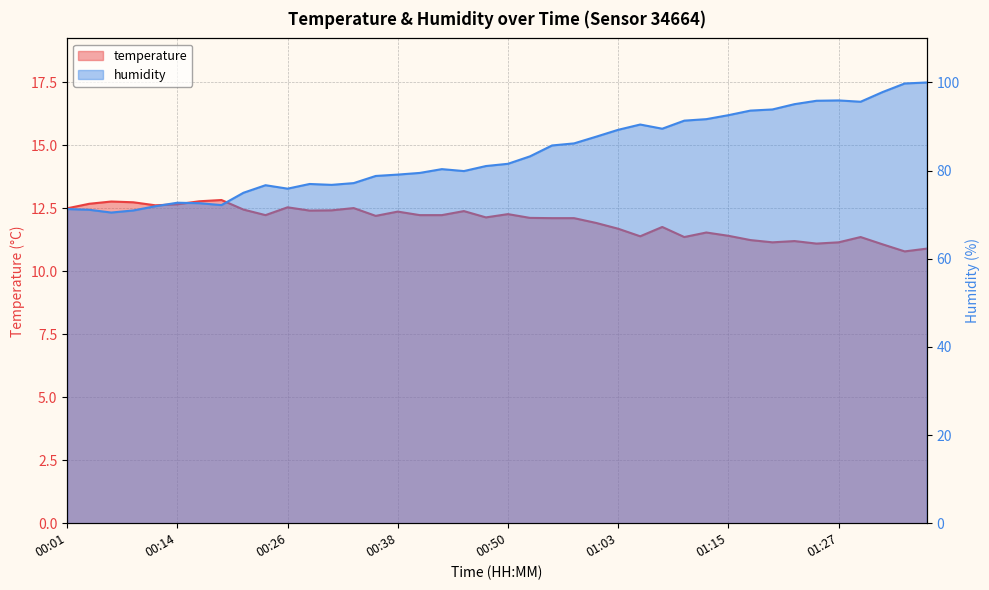

True or false: temperature has a value of 12.4 at 00:38.

True